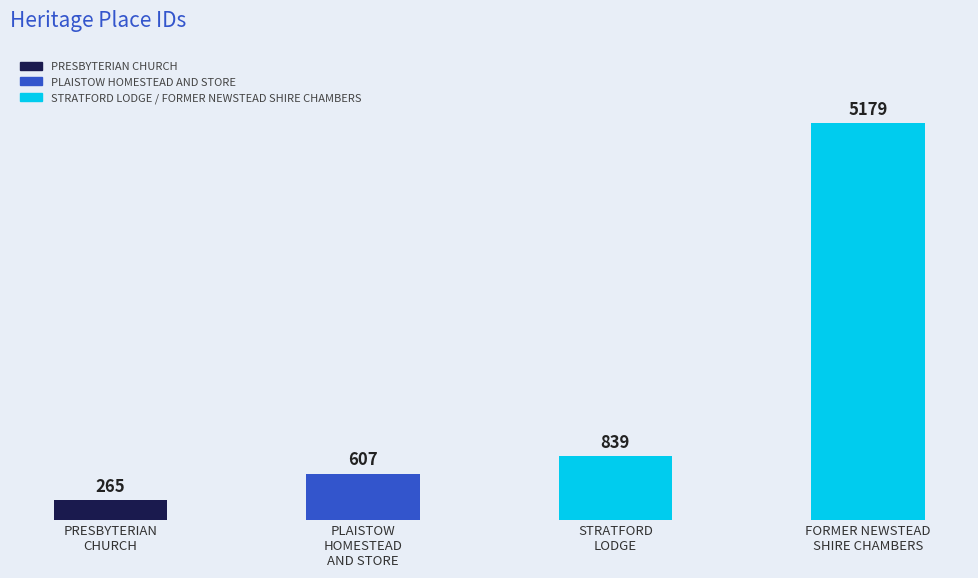

Reading left to right, extract all data points from this chart.

265	607	839	5179